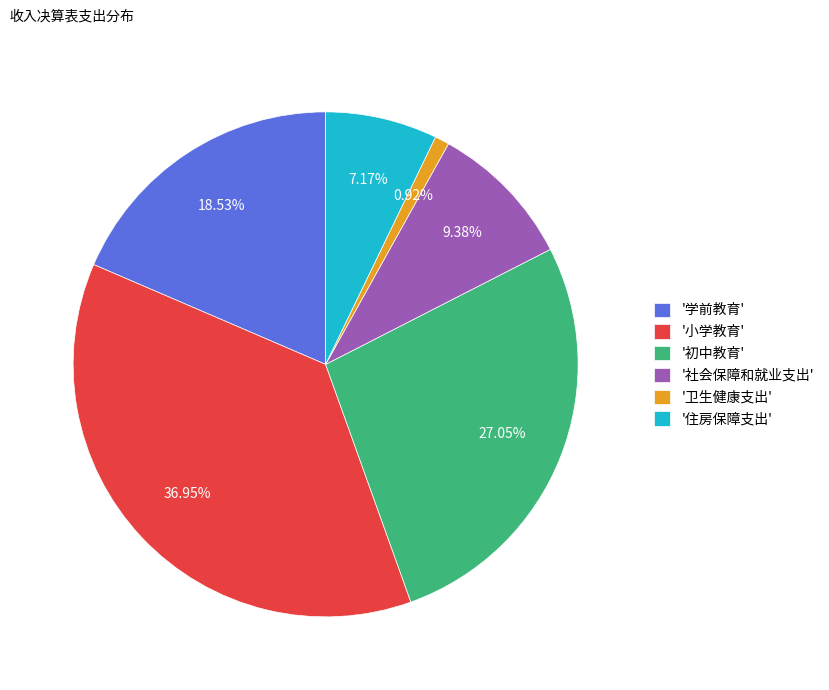

What is the smallest slice in the pie chart?

'卫生健康支出'